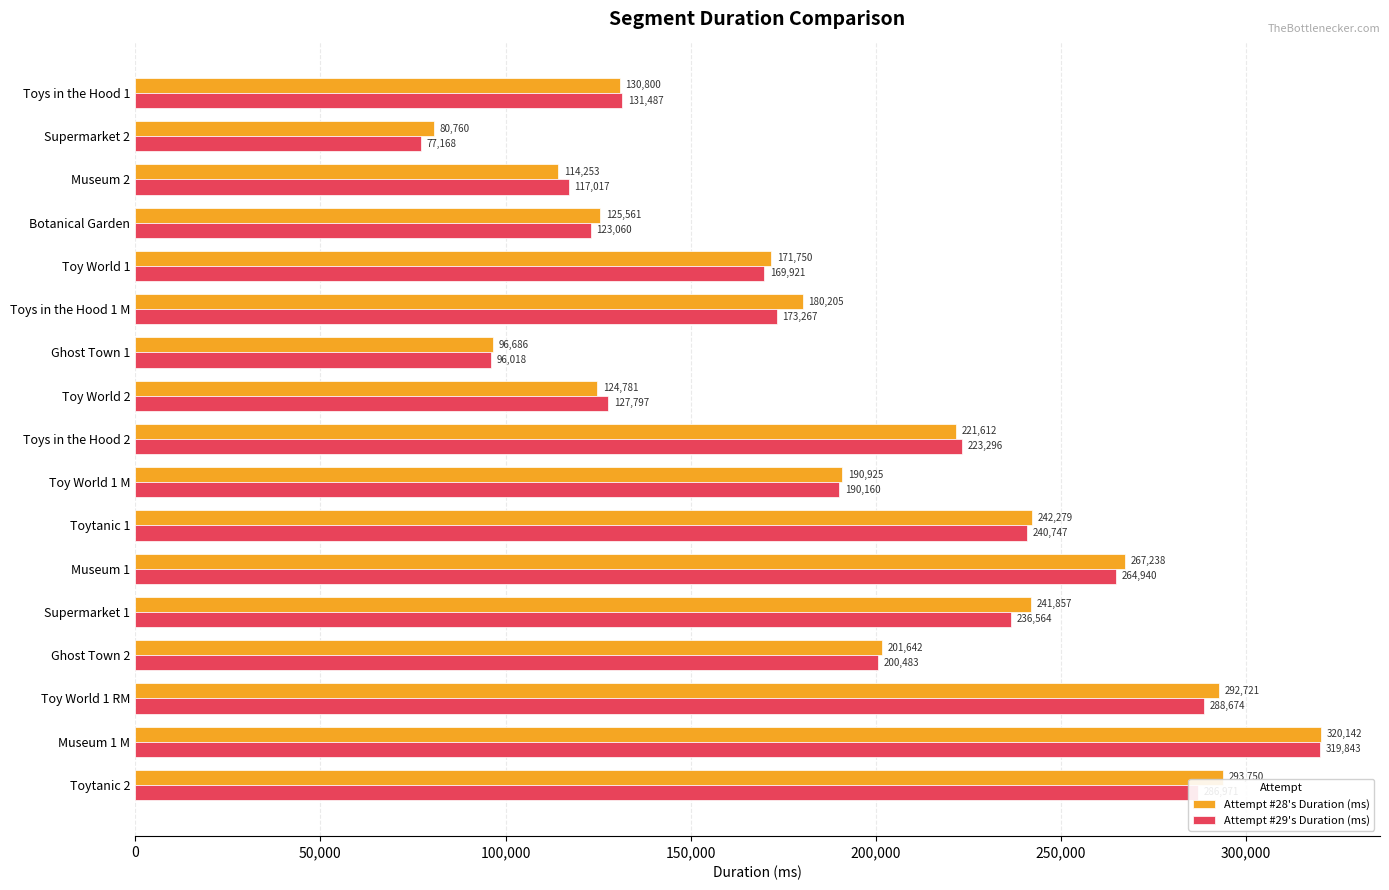

The value of Attempt #28's Duration (ms) at Toys in the Hood 1 is 130800. True or false?

True